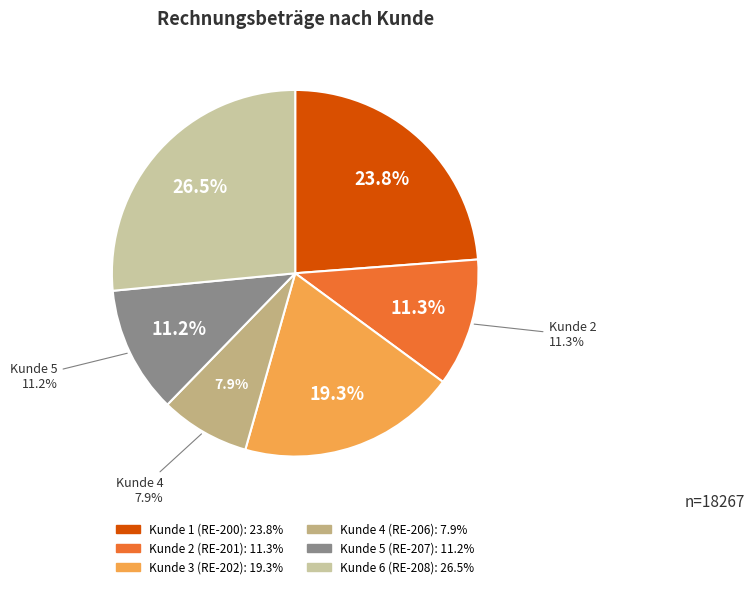

Does any single category account for the majority?

No